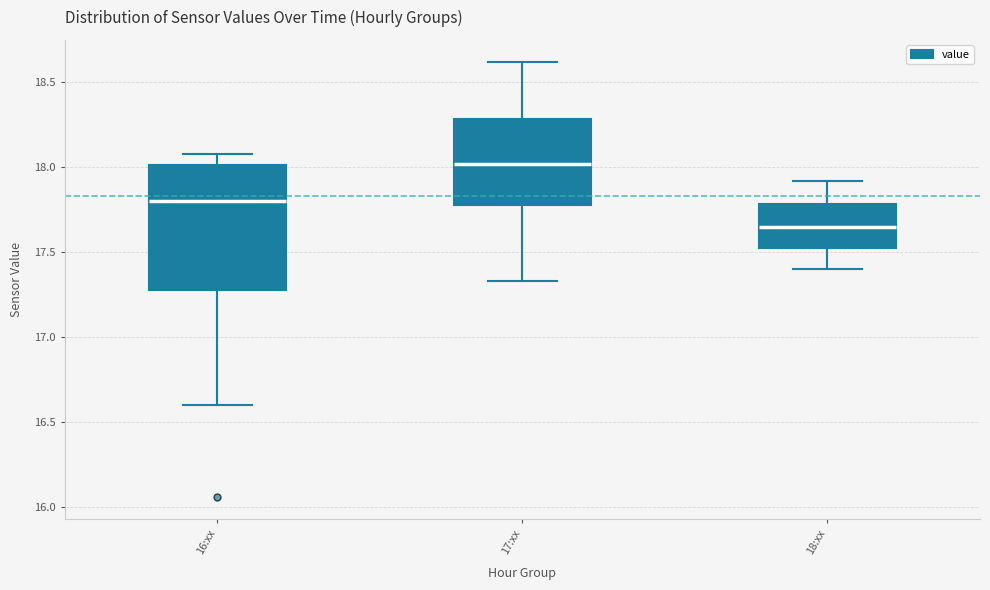

Which box is the tallest, from its lower edge to its upper edge?

16:xx